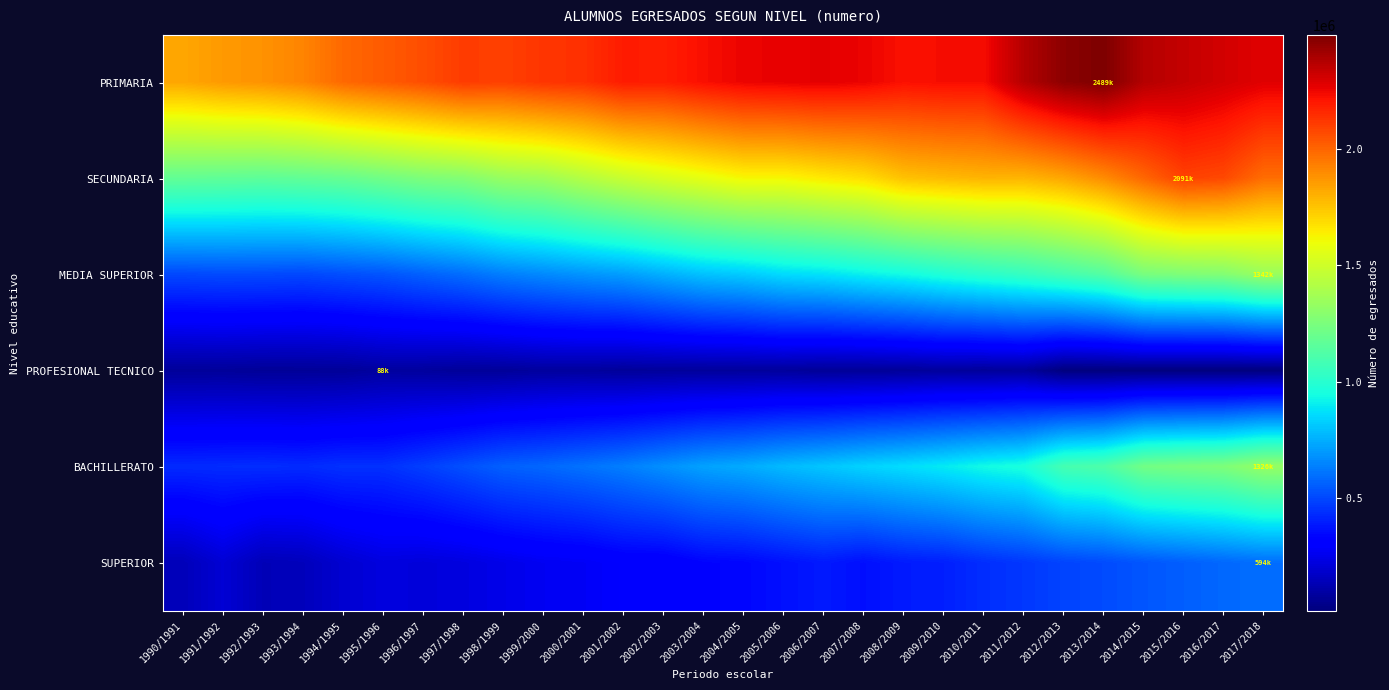

At which category does the chart reach its peak across all series?

2013/2014